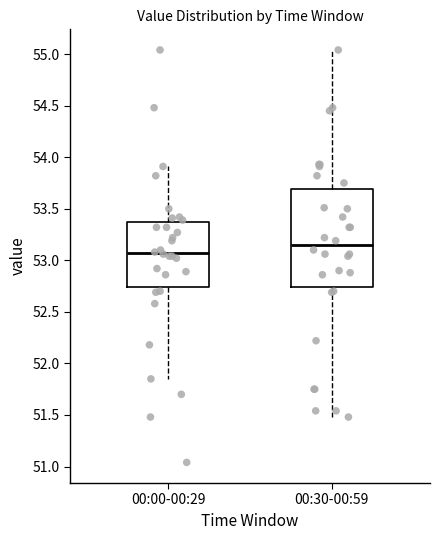

Where does the median line of the box for 00:00-00:29 sit on the y-axis? The values are not printed on the chart, so give them approximately, as read against the axis.

53.05